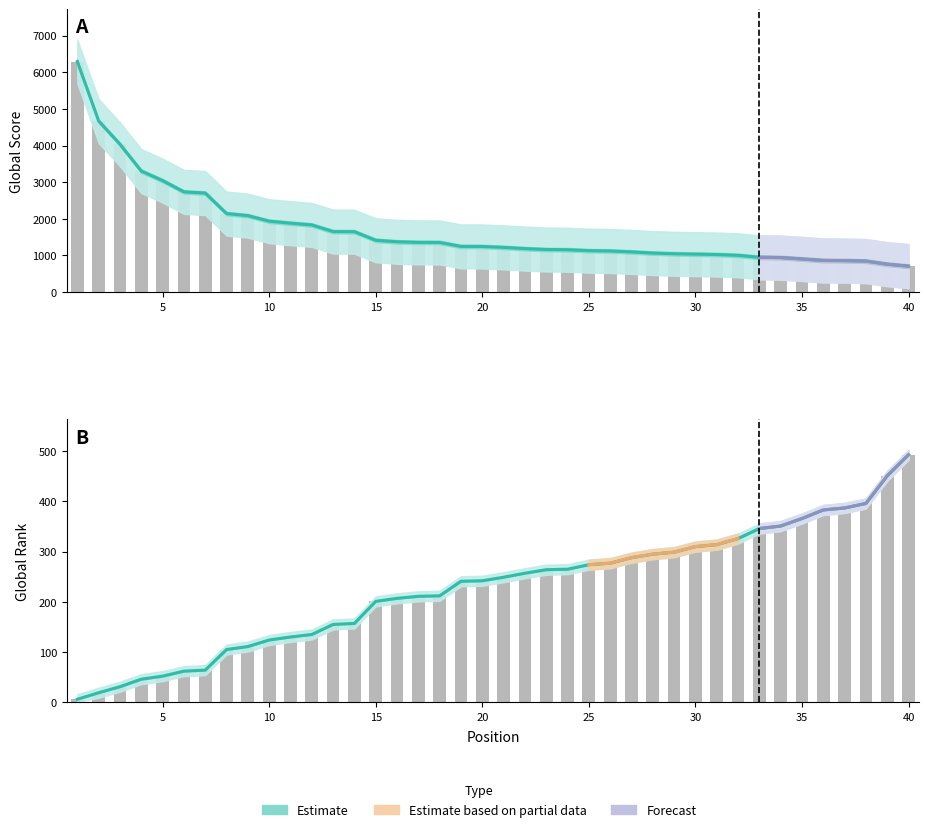

What is the sum of the Global Score values at 4 and 35?

4210